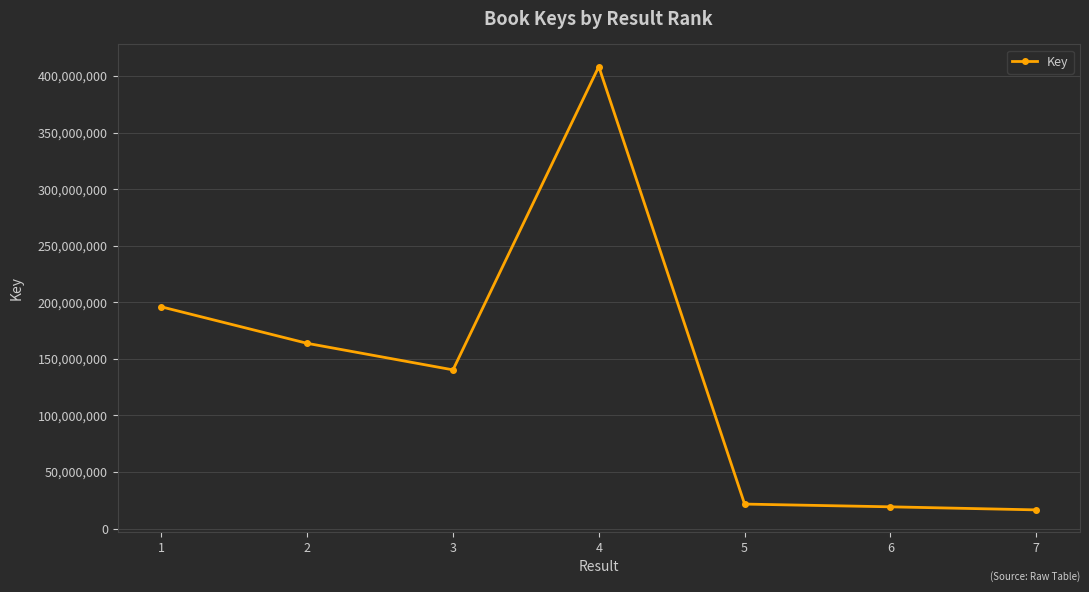

Count the number of data series in this chart.

1